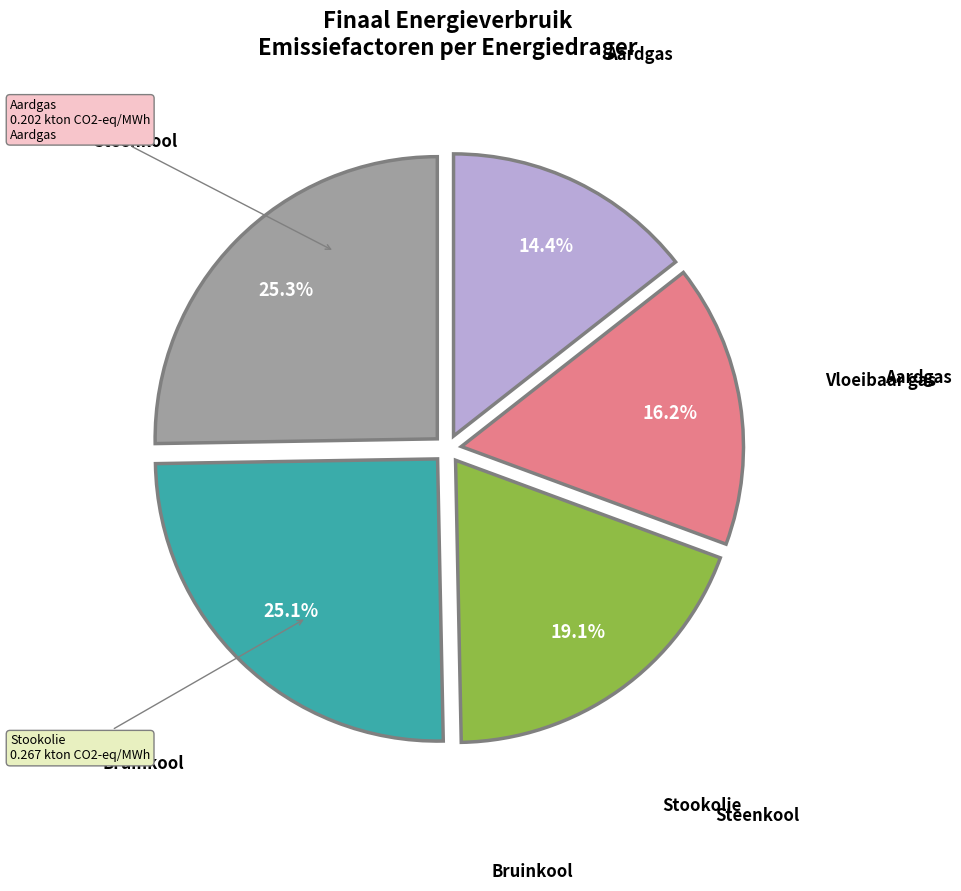

Does any single category account for the majority?

No